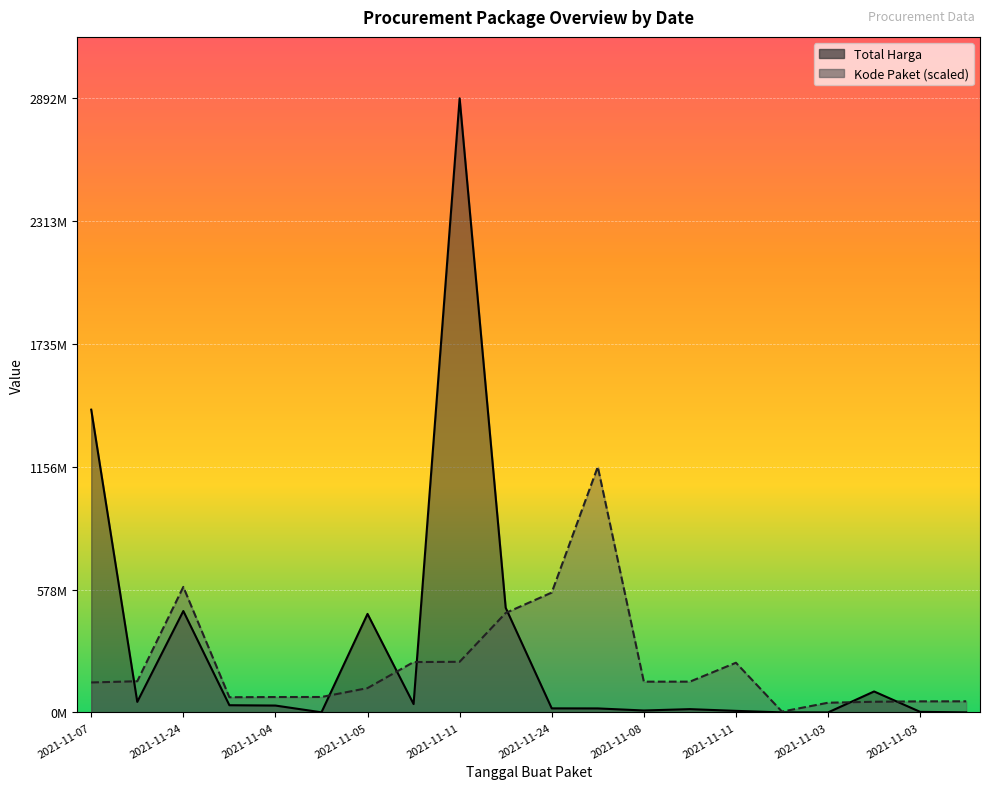

Is it true that Kode Paket equals 334021846.7 at 2021-11-11?

False